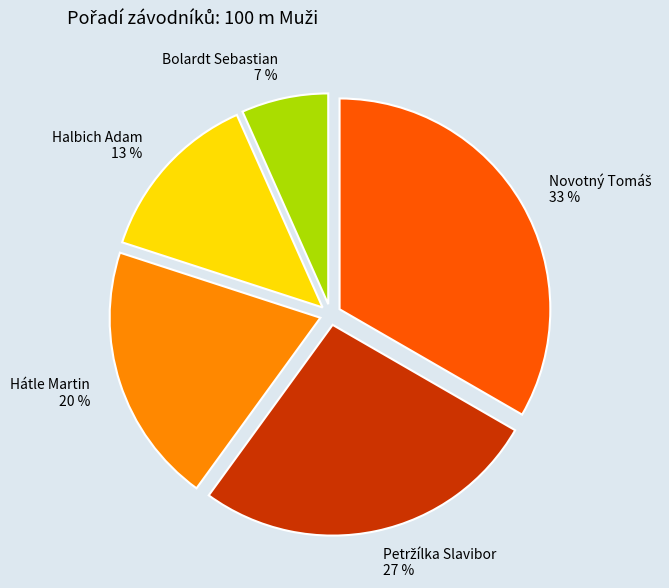

To the nearest percent, what percentage of the pie is Bolardt Sebastian?

7%